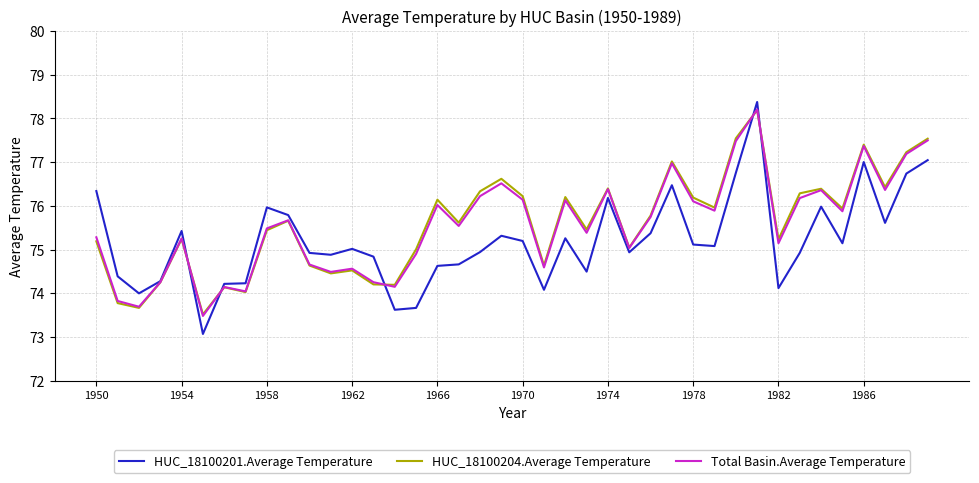

Count the number of data series in this chart.

3